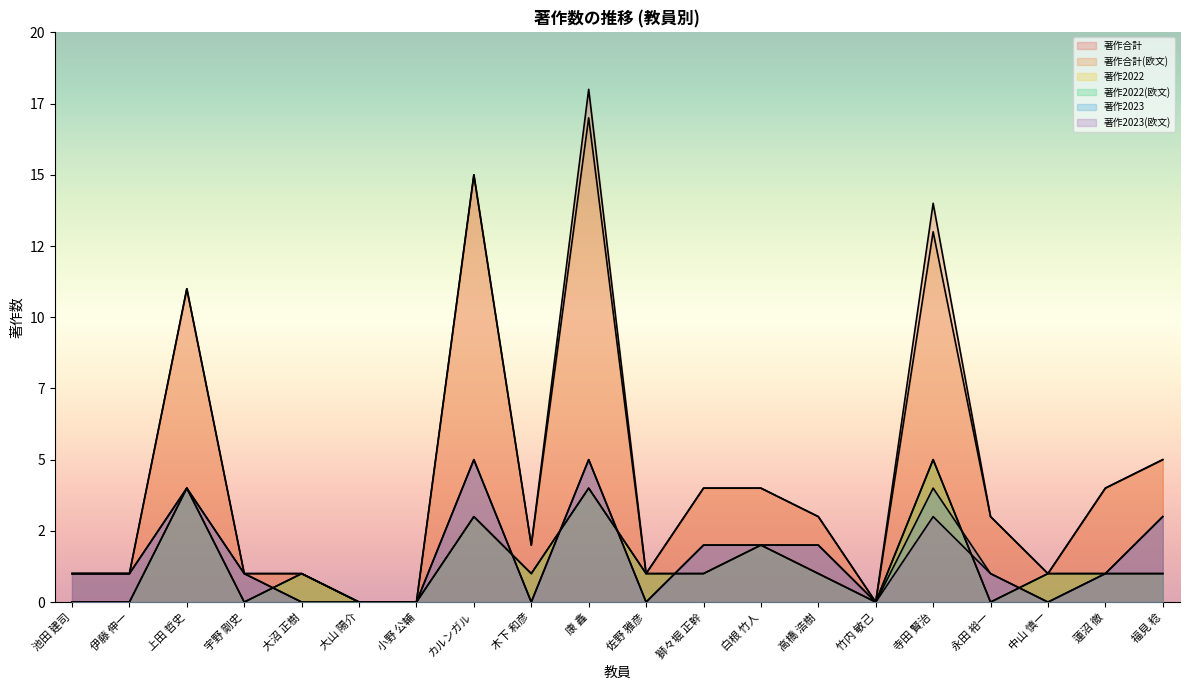

Does the chart have visible grid lines?

No